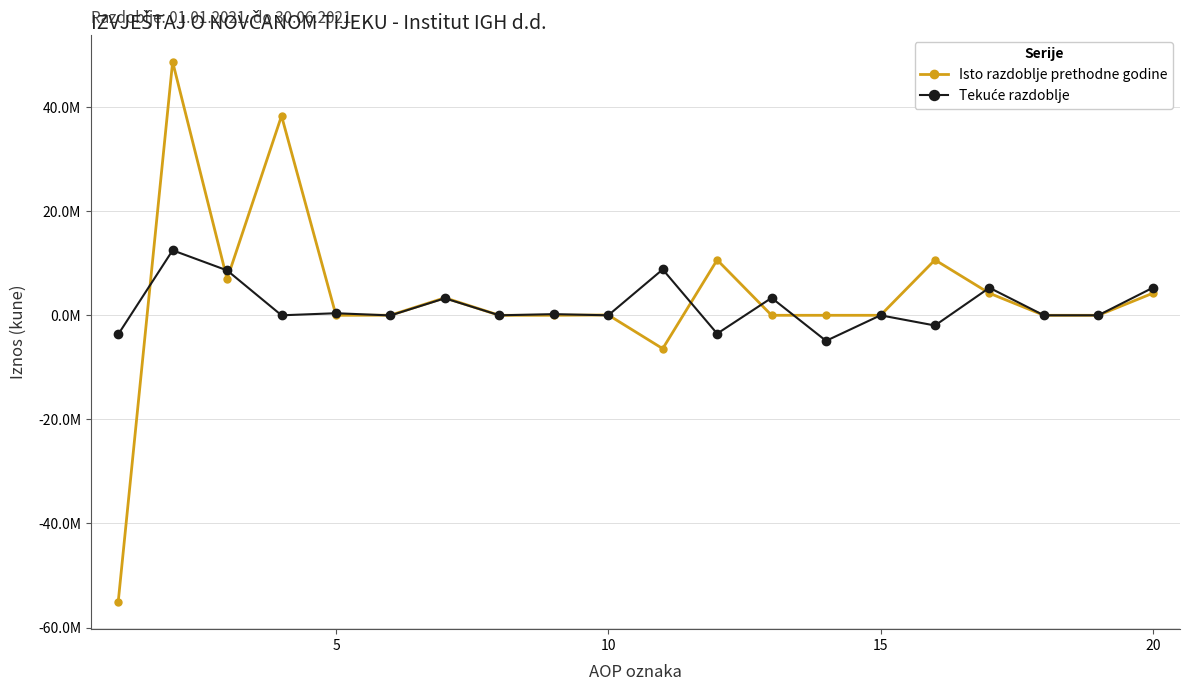

Does the chart have visible grid lines?

Yes